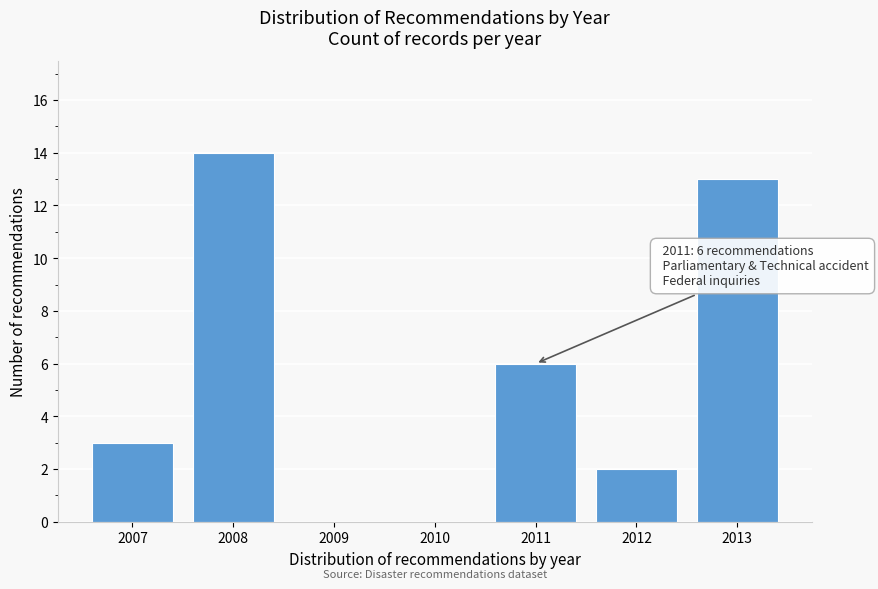

Reading left to right, extract all data points from this chart.

2007=3	2008=14	2009=0	2010=0	2011=6	2012=2	2013=13